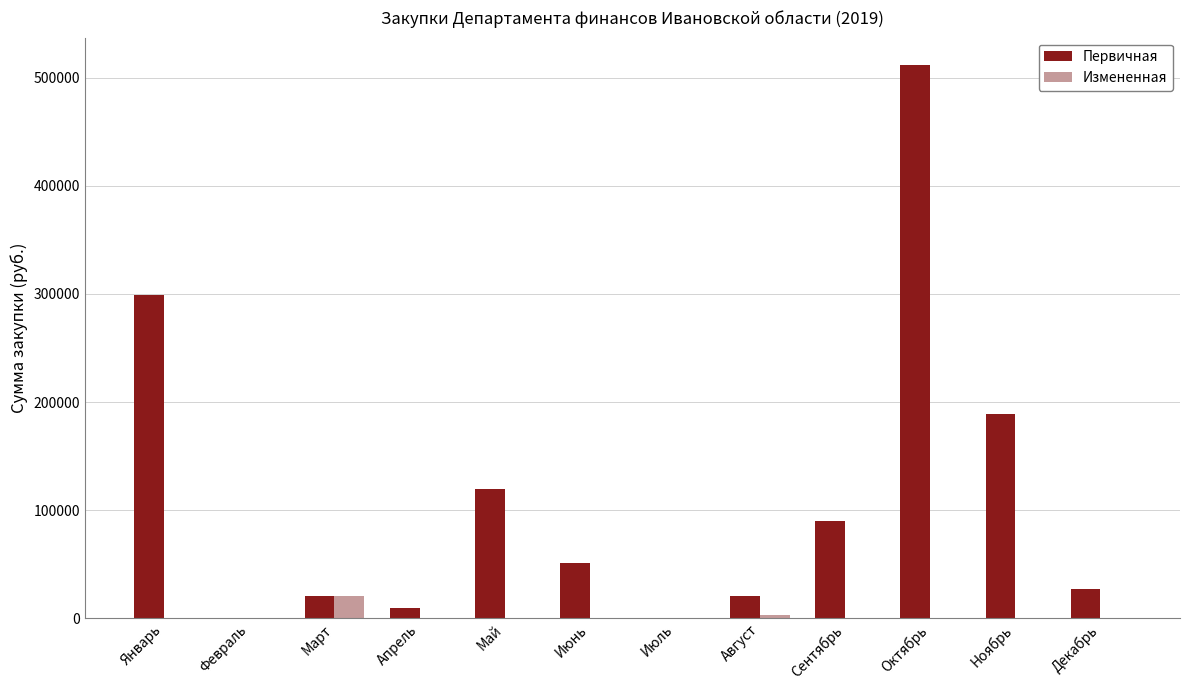

Is it true that Измененная equals 0.0 at Июль?

True